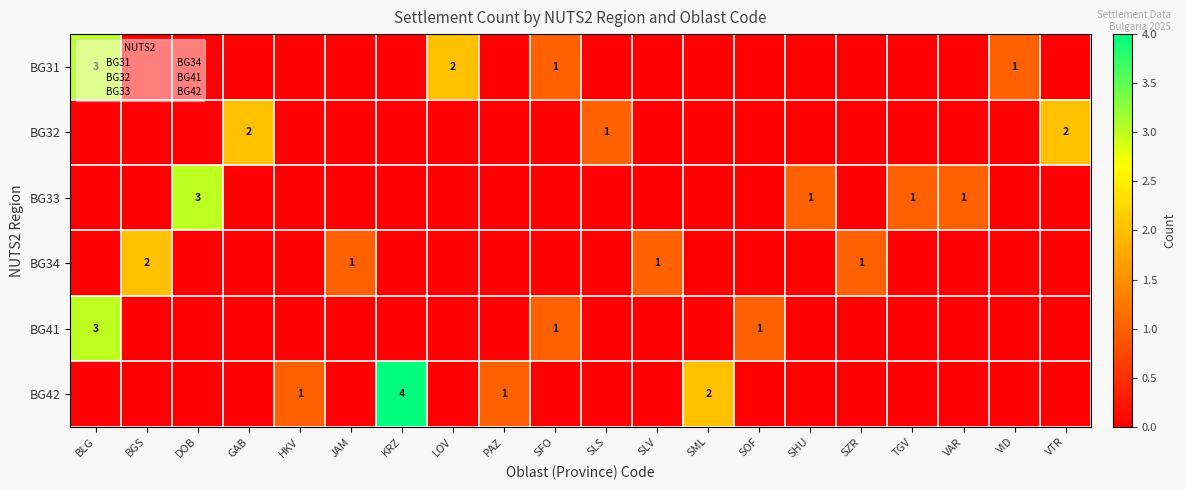

What is the sum of all BG34 values?

5